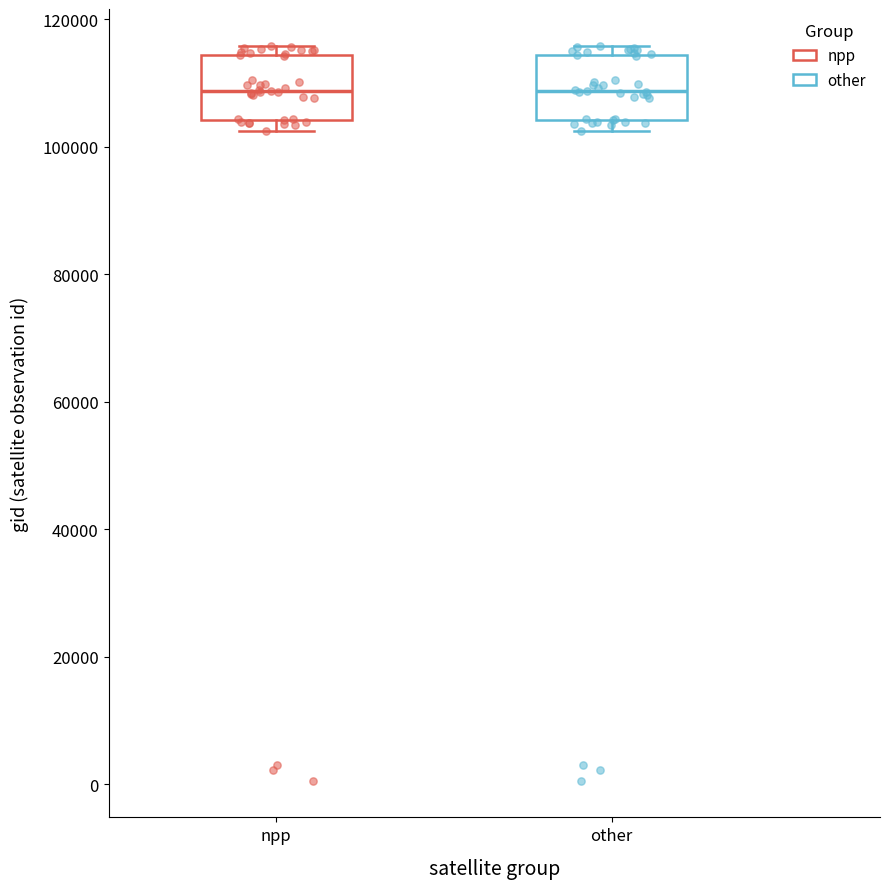

Reading left to right, read every box against the y-axis: the position of its median line, the range the box covers, and the ends of its whiskers. The values are not printed on the chart, so give them approximately, as read against the axis.

npp: median 108000, box 104000 to 114000, whiskers 102000 to 116000
other: median 108000, box 104000 to 114000, whiskers 102000 to 116000